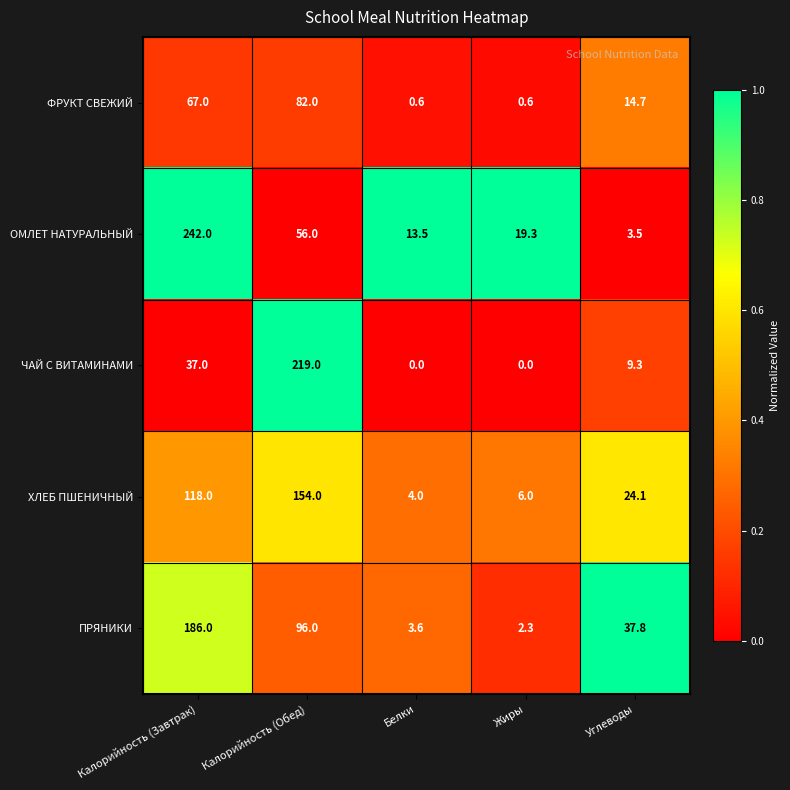

What is the maximum value shown in the chart?

242.0